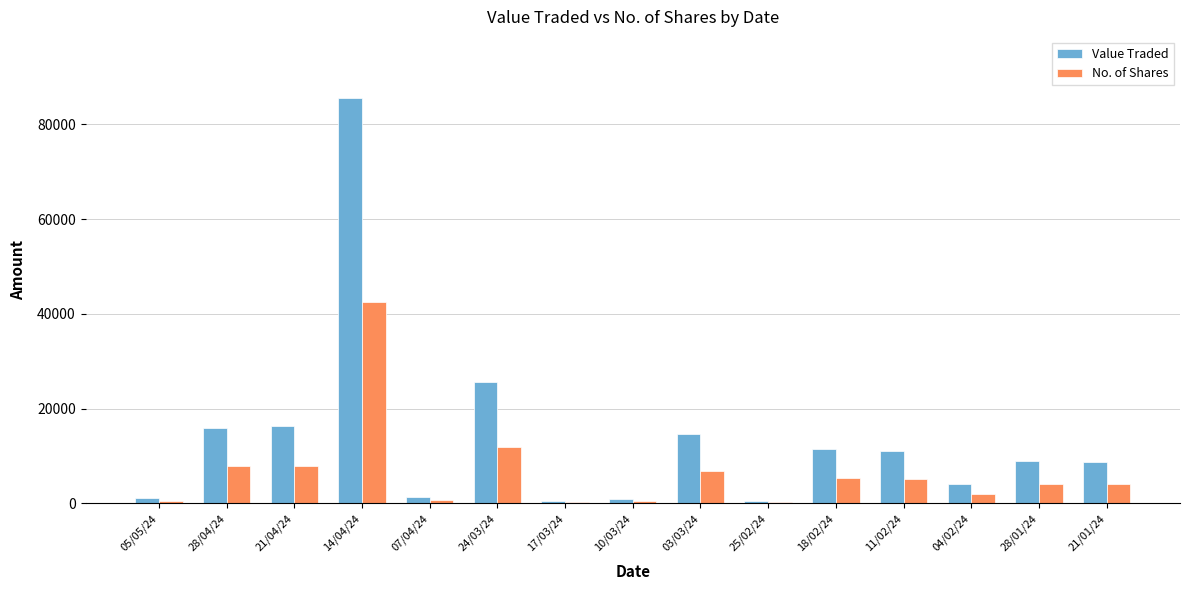

What is the average value of the No. of Shares series?

6627